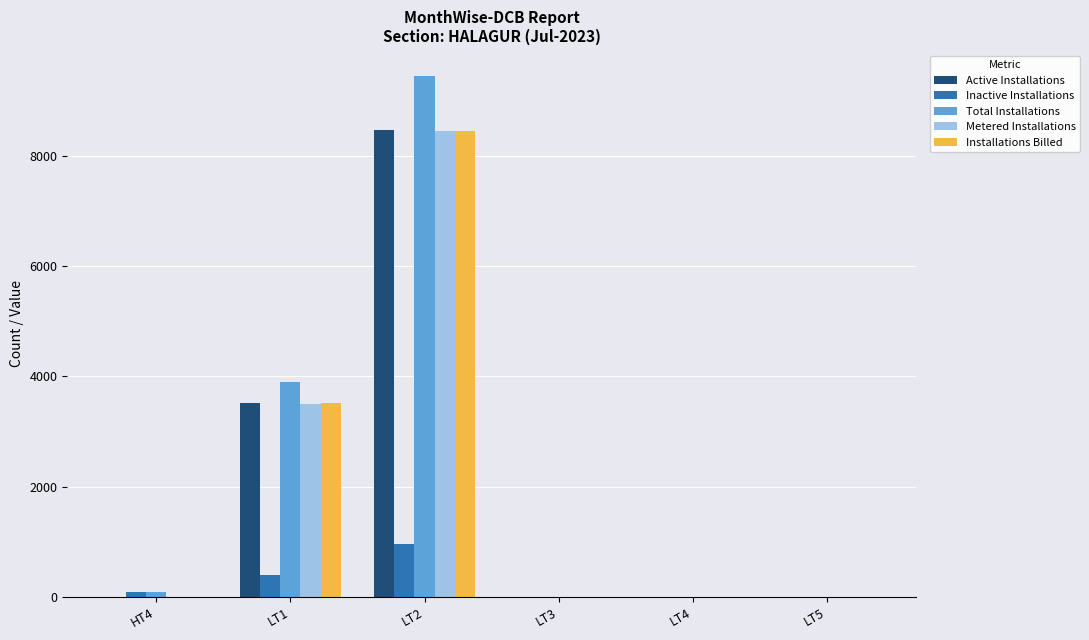

Where is Inactive Installations nearest to the value 486?

LT1